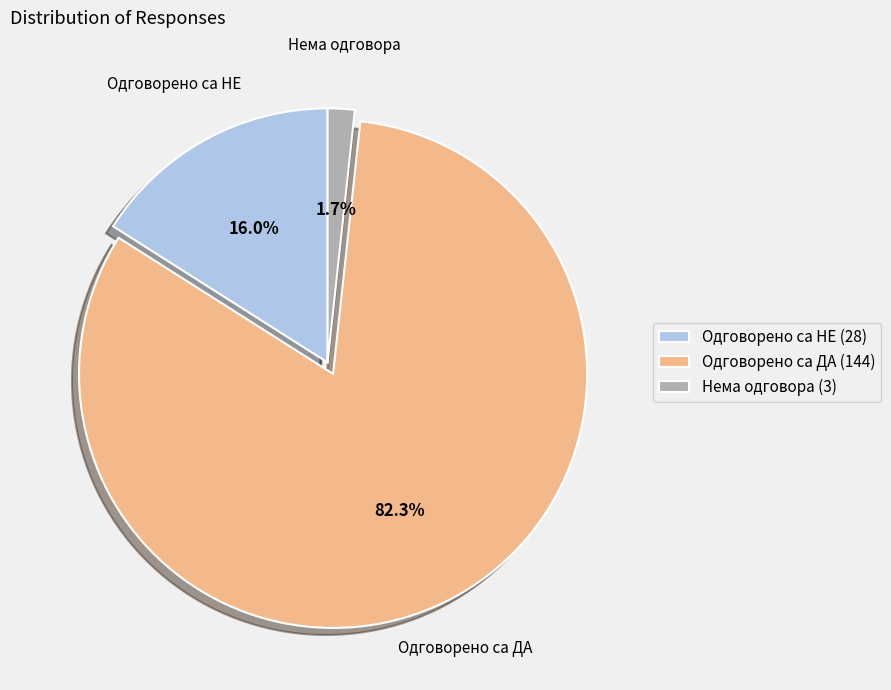

True or false: Одговорено са НЕ accounts for 16% of the total.

True